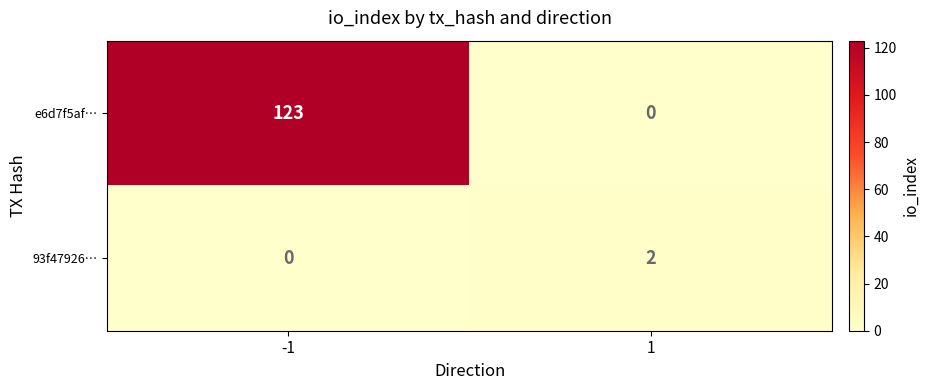

What is the average value of the e6d7f5af… series?

62